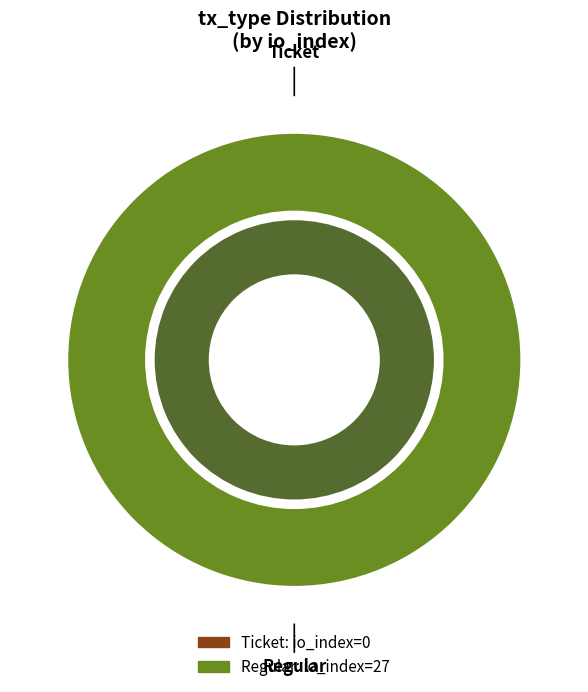

Between Ticket and Regular, which is larger?

Regular